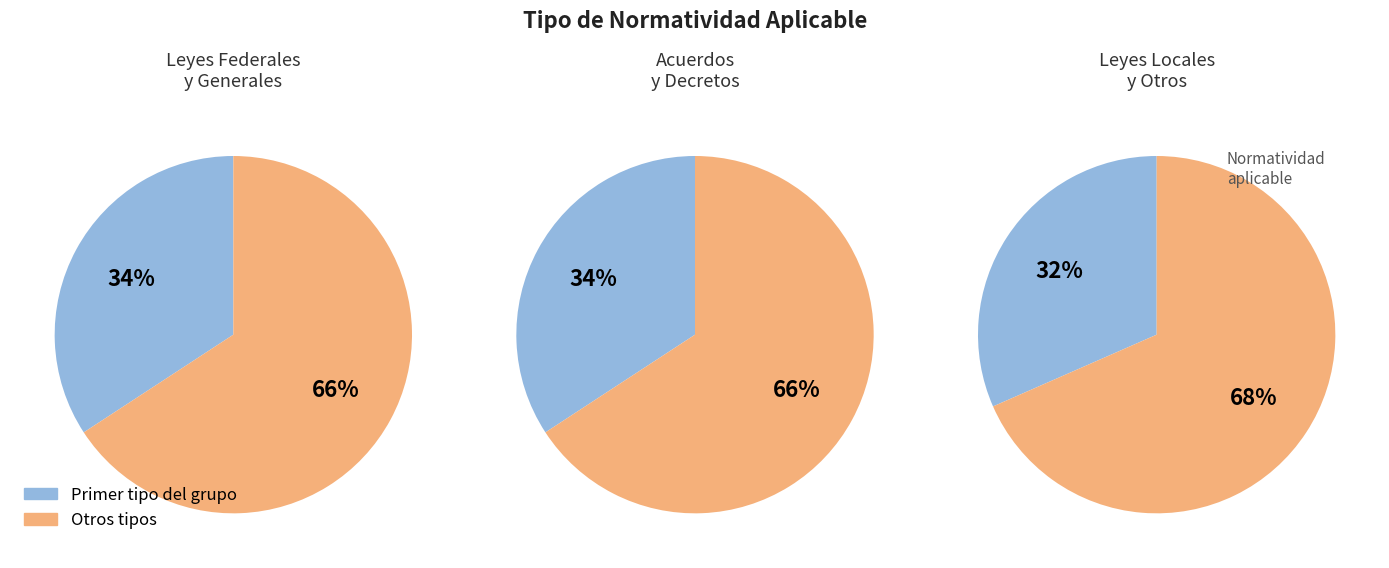

Between Acuerdo and Ley Local, which is larger?

Acuerdo